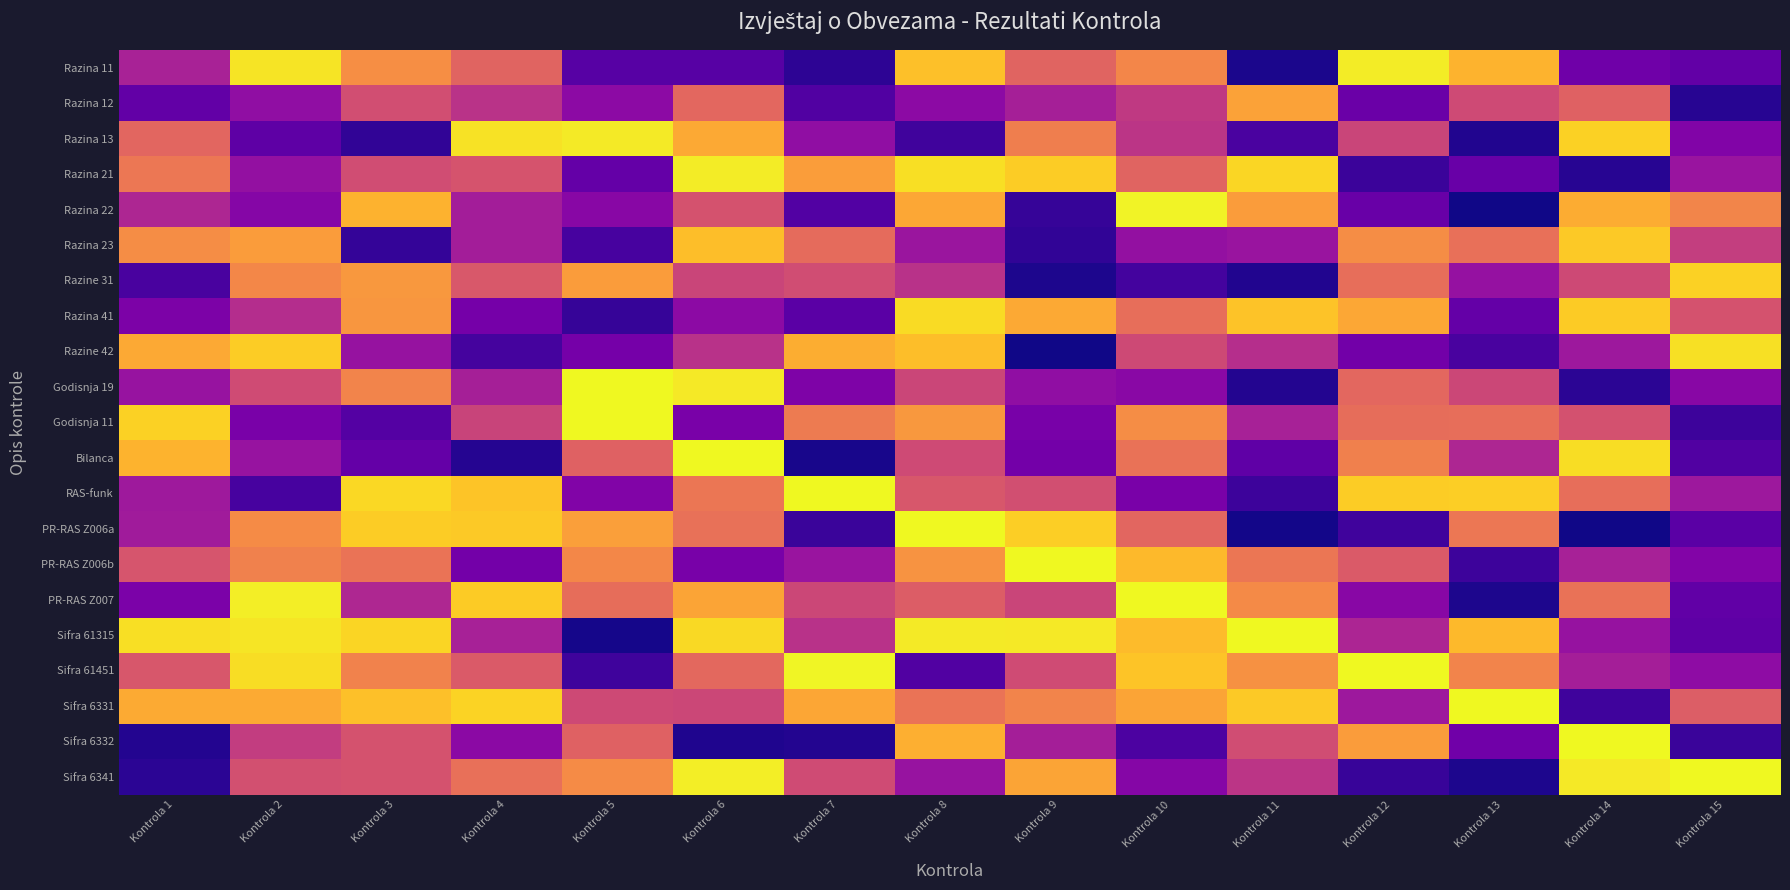

Which series has the largest total across all categories?

Sifra 6331